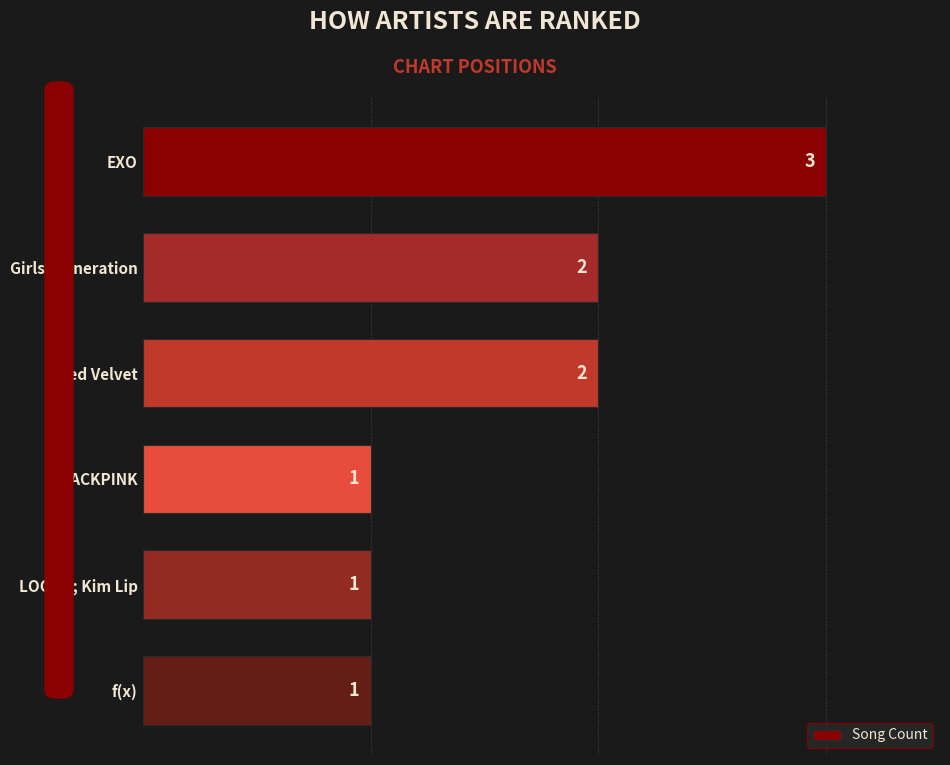

Reading bottom to top, extract all data points from this chart.

1	1	1	2	2	3